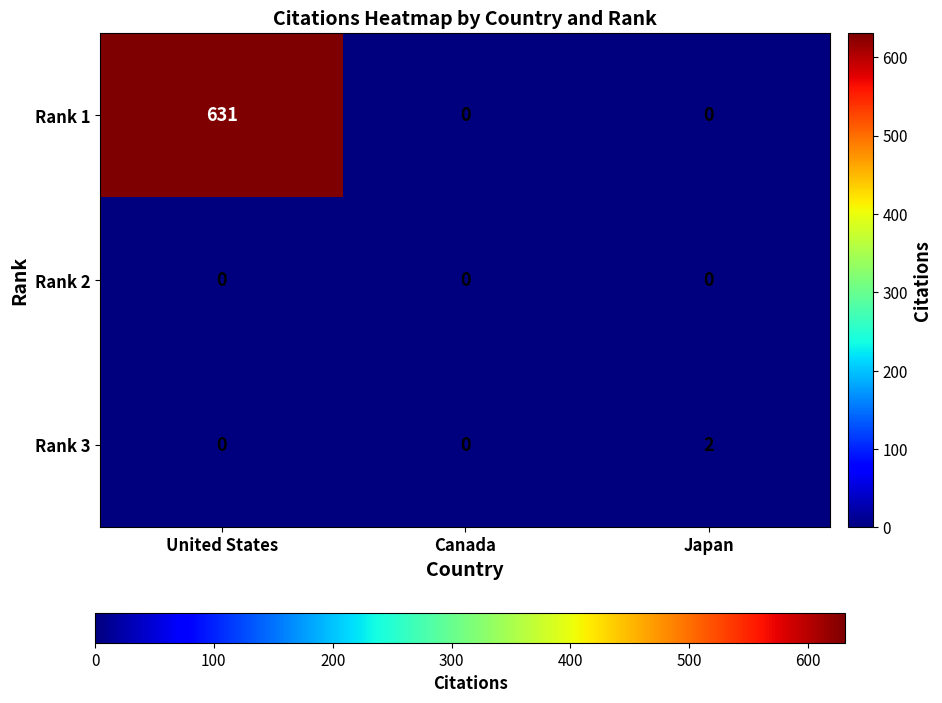

Rank the series by their maximum value, from highest to lowest.

Rank 1, Rank 3, Rank 2